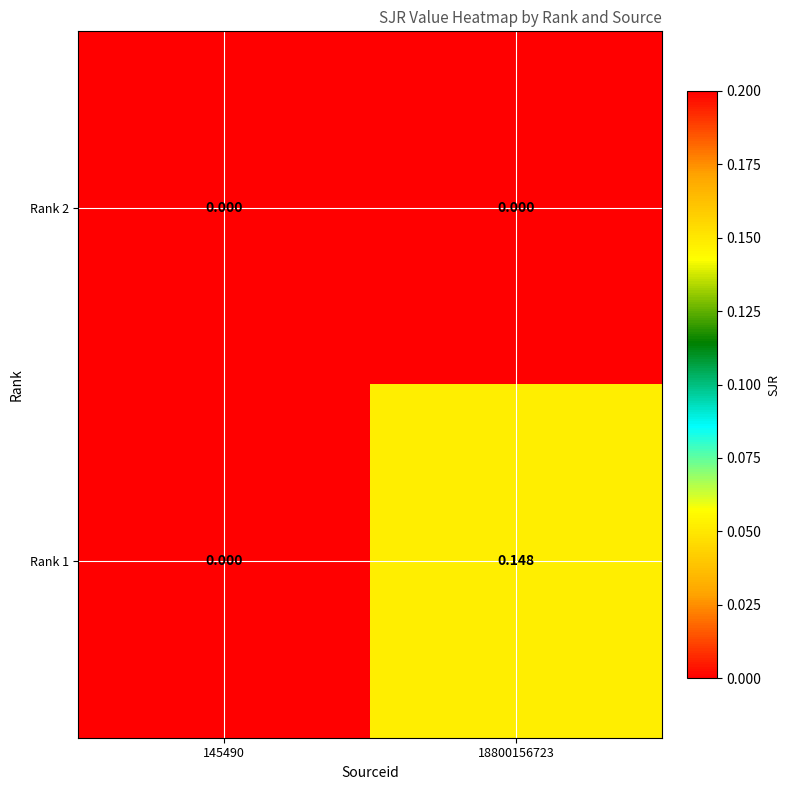

Count the number of data series in this chart.

2